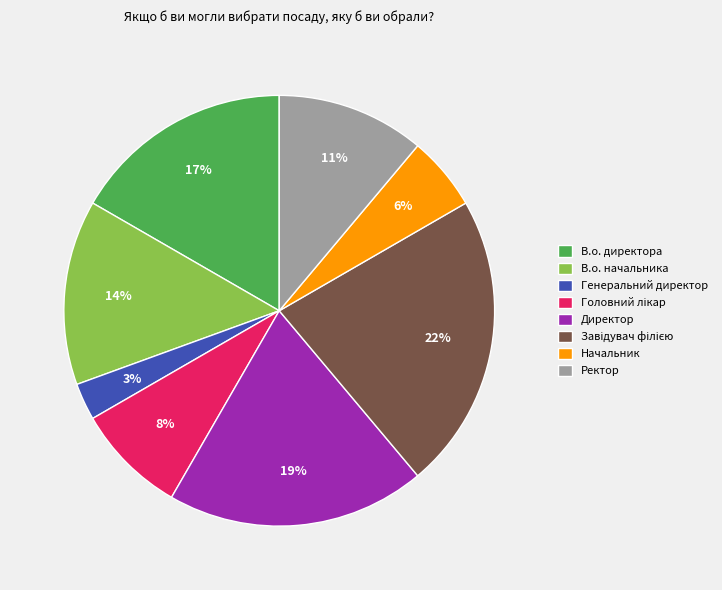

Combined, do Начальник and В.о. директора account for over 50%?

No